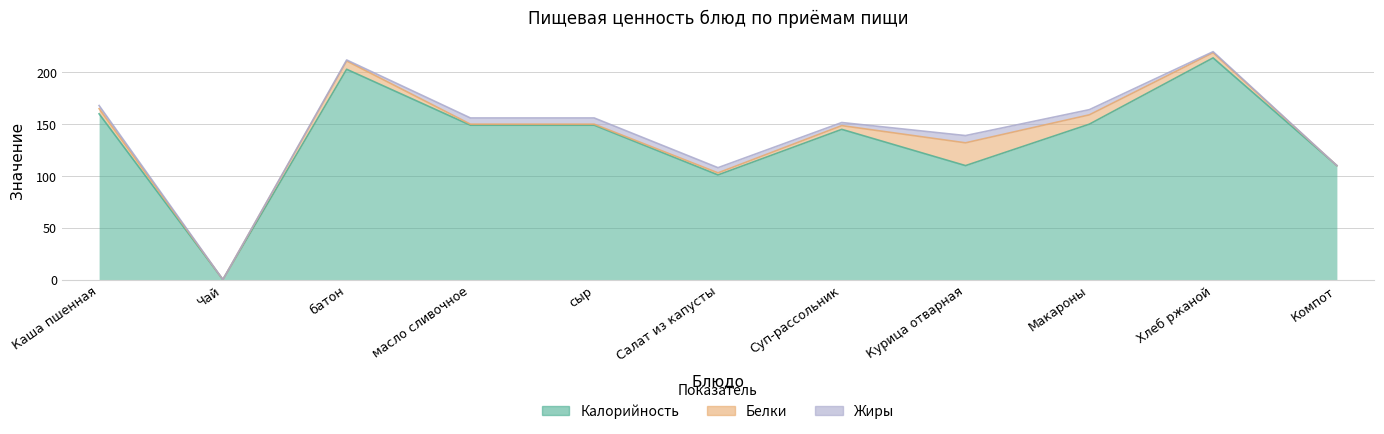

What position from the right is сыр?

7